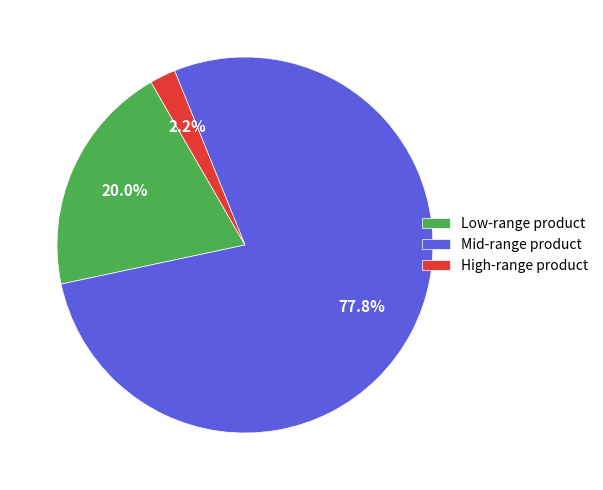

Count the number of slices in the pie.

3